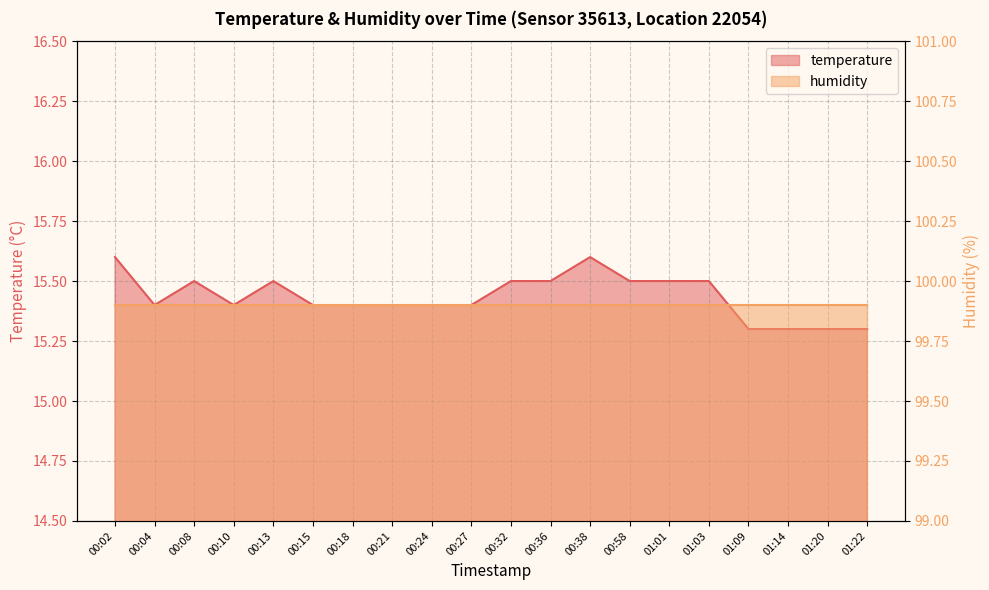

How many categories are shown in the chart?

20